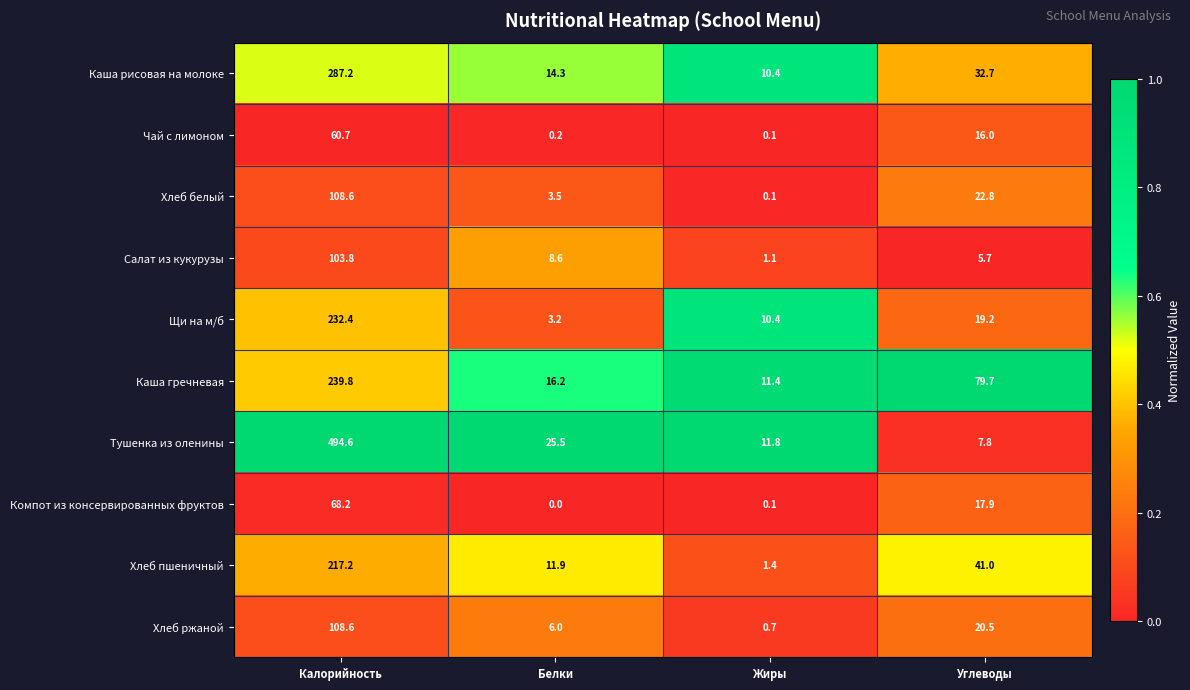

At which category does the chart reach its peak across all series?

Калорийность